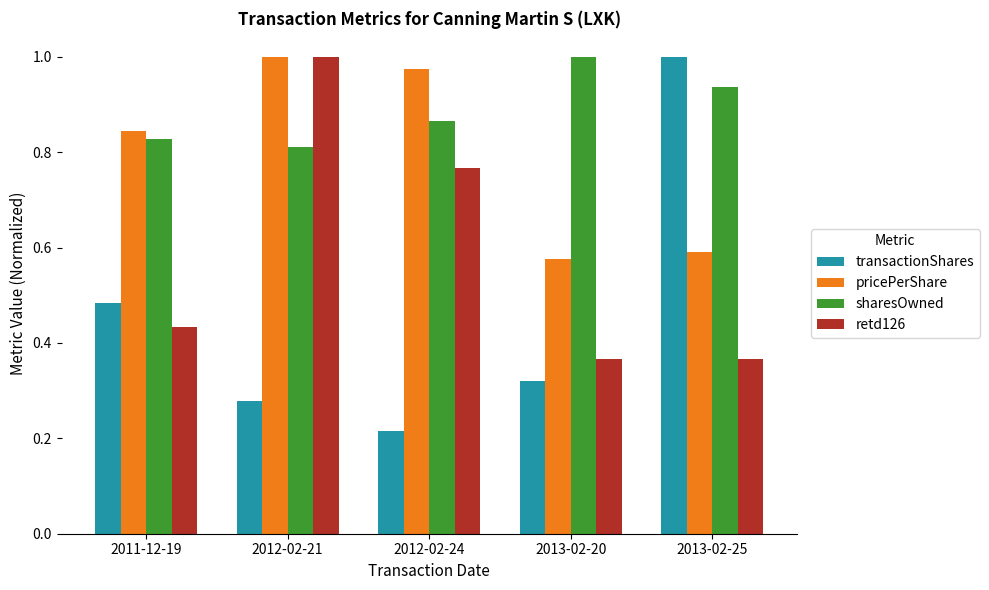

At which label is transactionShares closest to 0?

2012-02-24